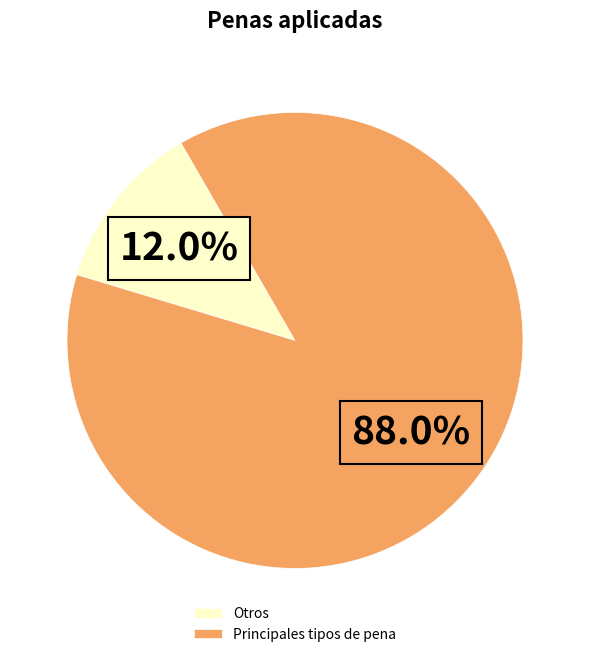

What is the total percentage of Principales tipos de pena and Otros?

100.0%